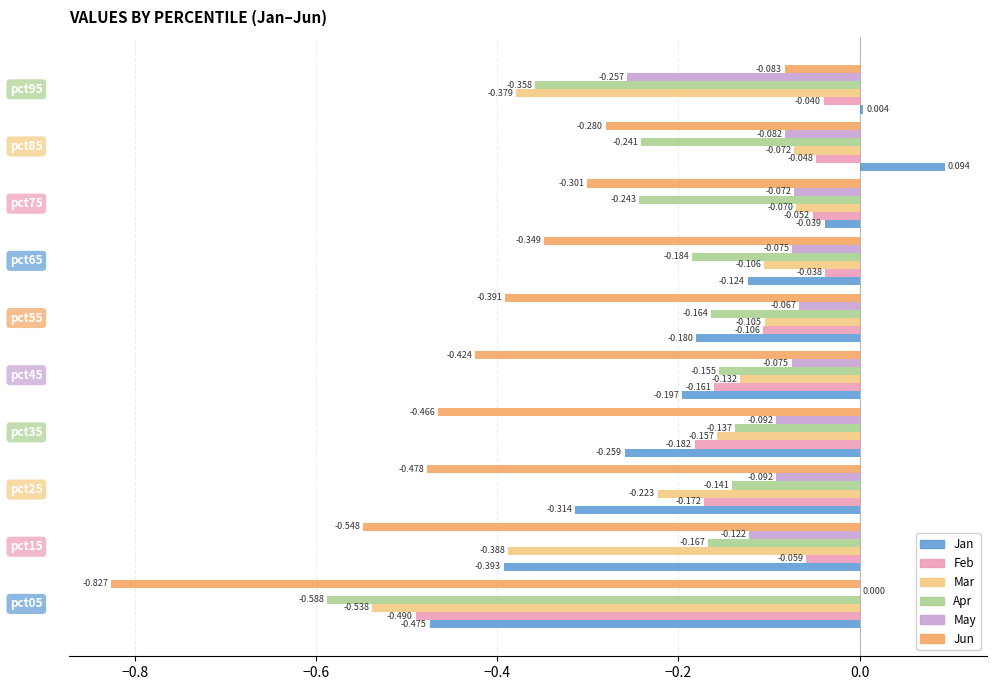

Which series has the largest total across all categories?

May